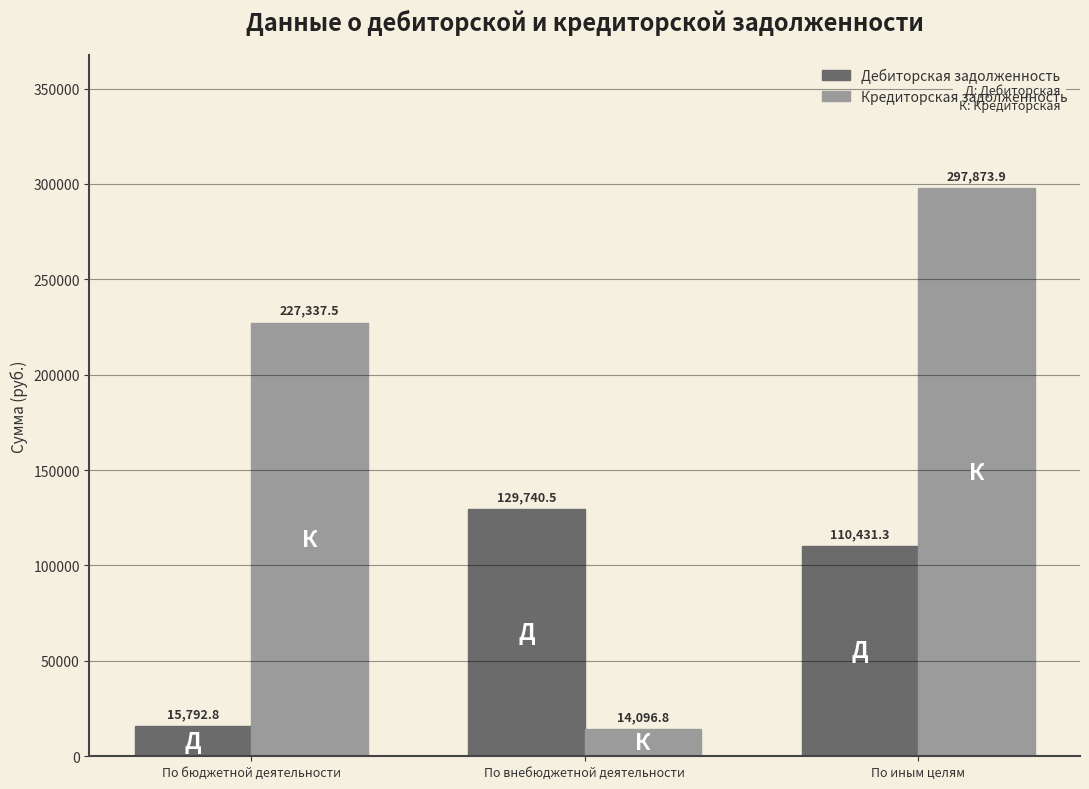

What is the minimum value shown in the chart?

14096.8